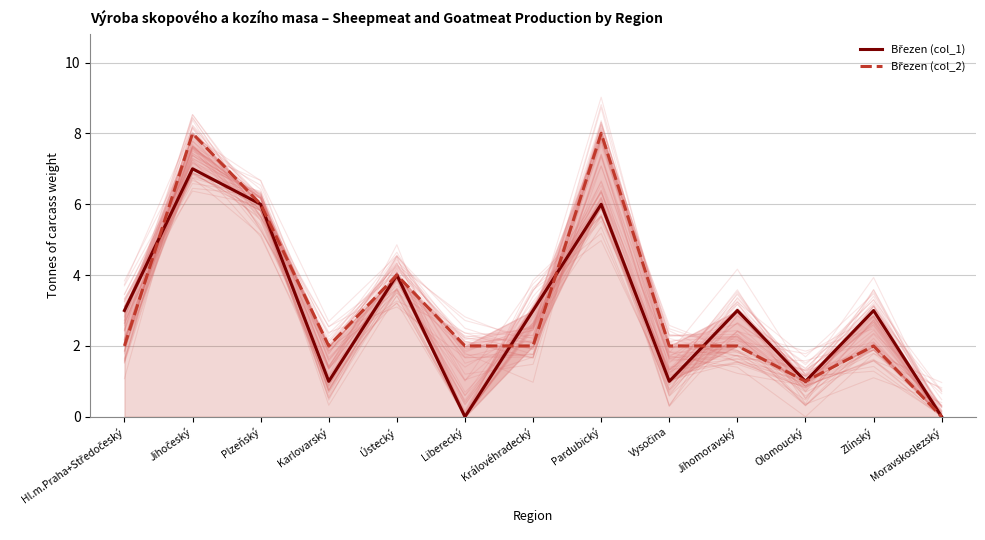

How many interior local valleys does the Březen (col_2) series have?

2